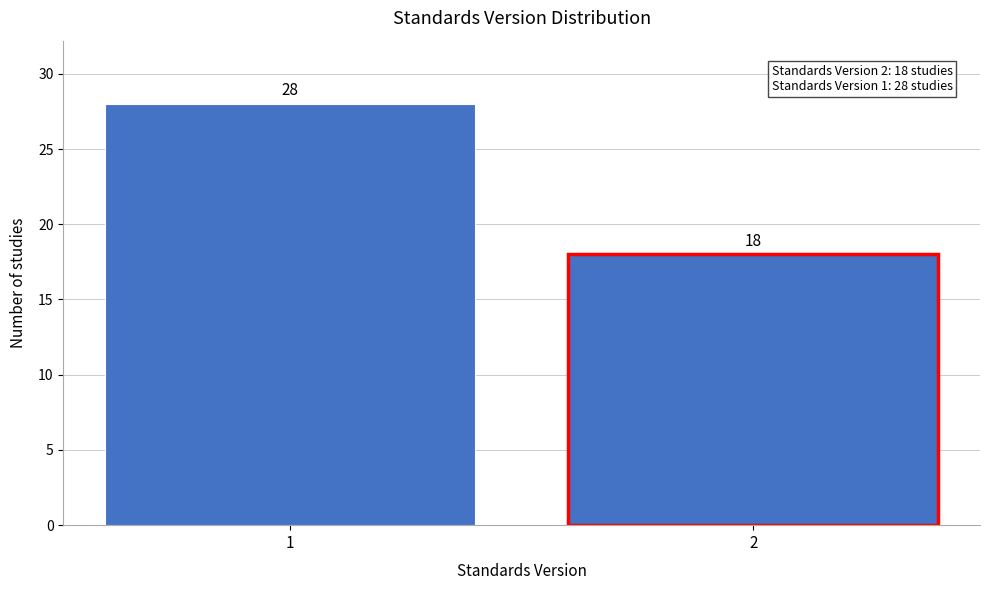

Reading left to right, what are all the values shown in this chart?

28	18